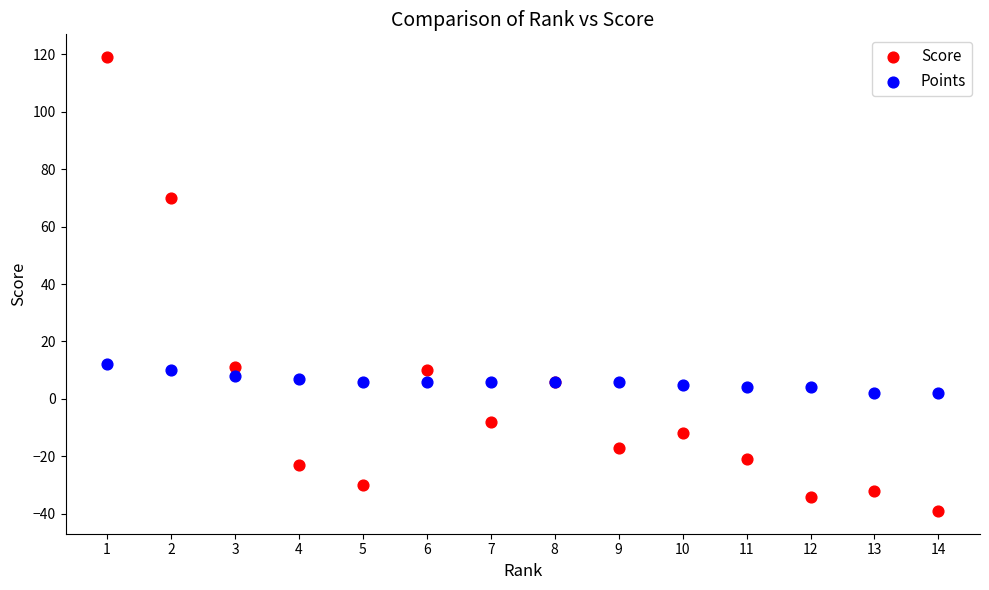

What is the X range (max minus min) for the scatter plot?

13